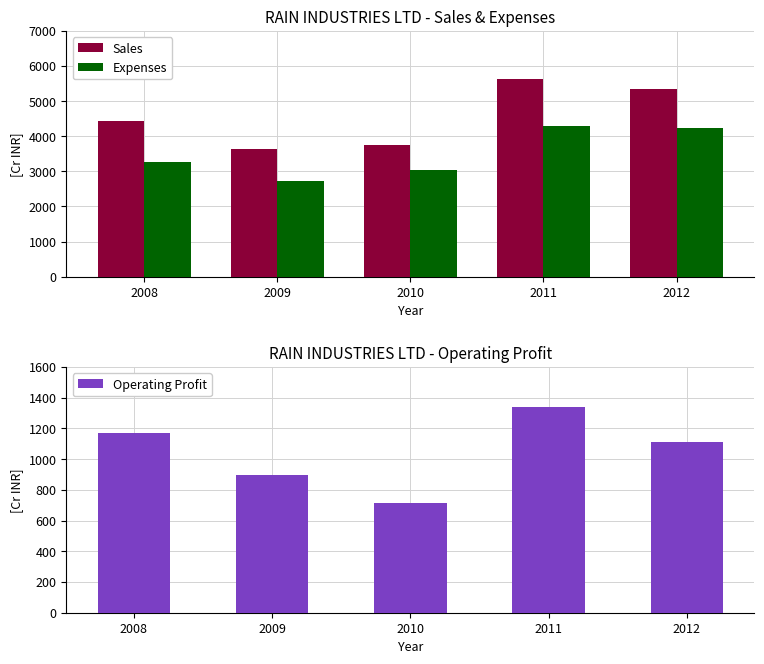

Are the bars grouped side by side (vs. stacked)?

Yes